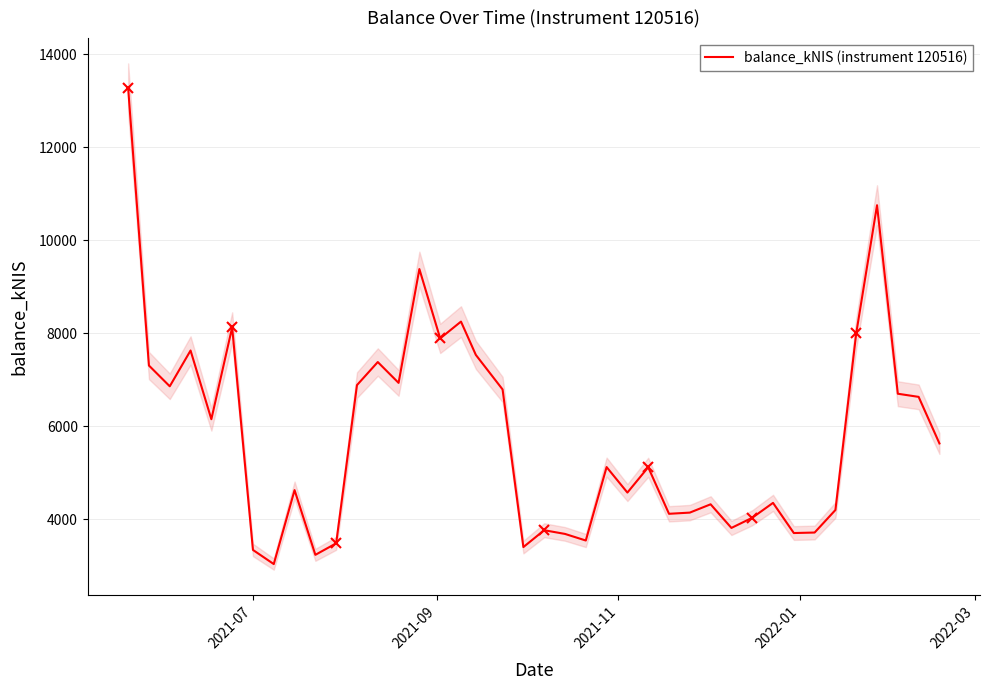

Count the number of categories in the chart.

40